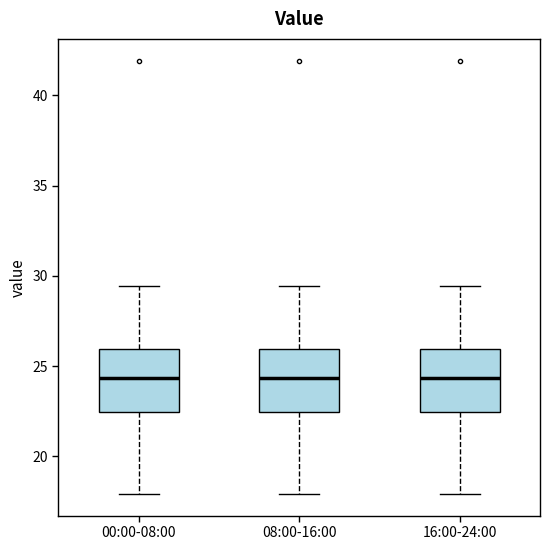

Where is the lower edge of the box for 16:00-24:00 on the y-axis? The values are not printed on the chart, so give them approximately, as read against the axis.

22.5